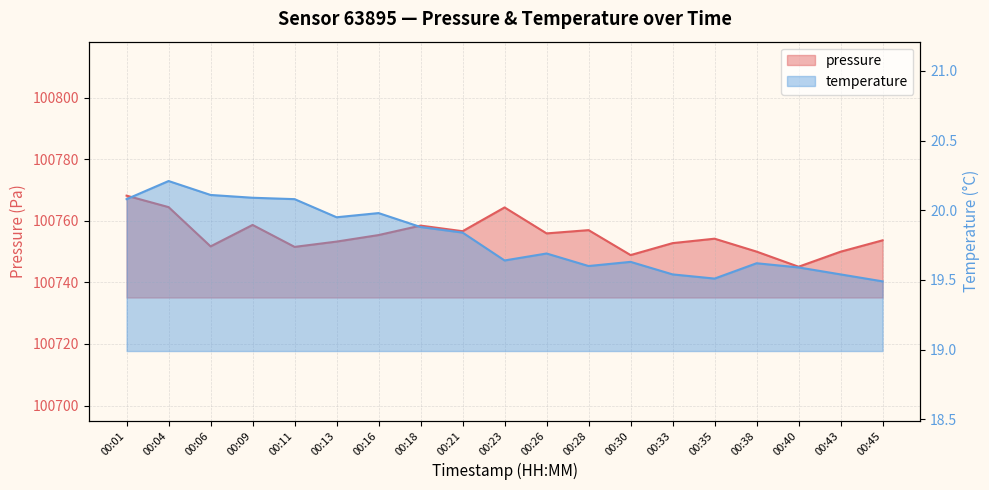

What is the difference between the maximum and second lowest values in the temperature series?

0.7